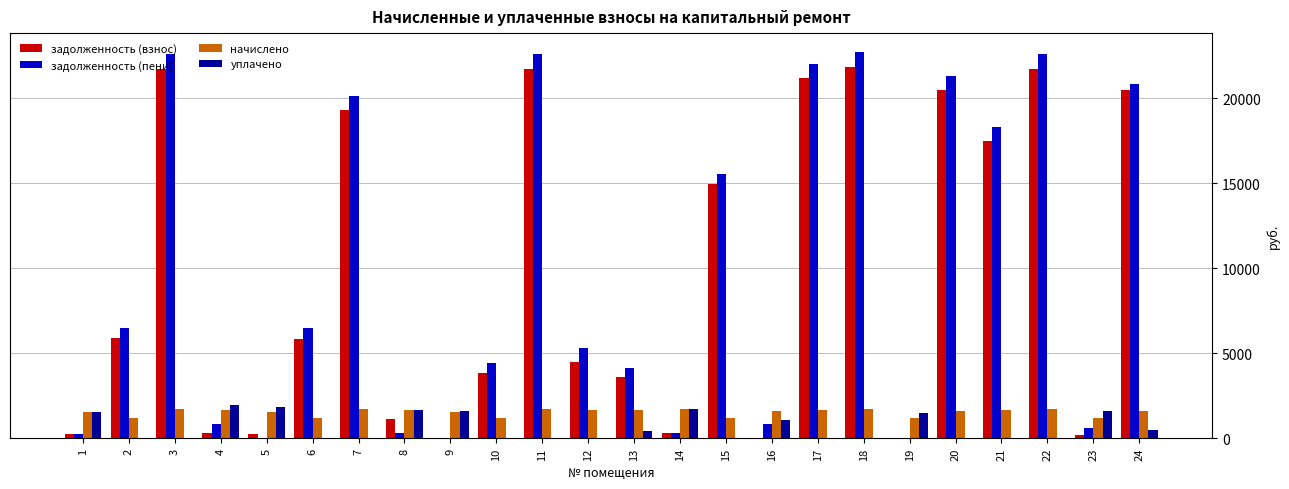

What is the greatest value displayed?

22689.8